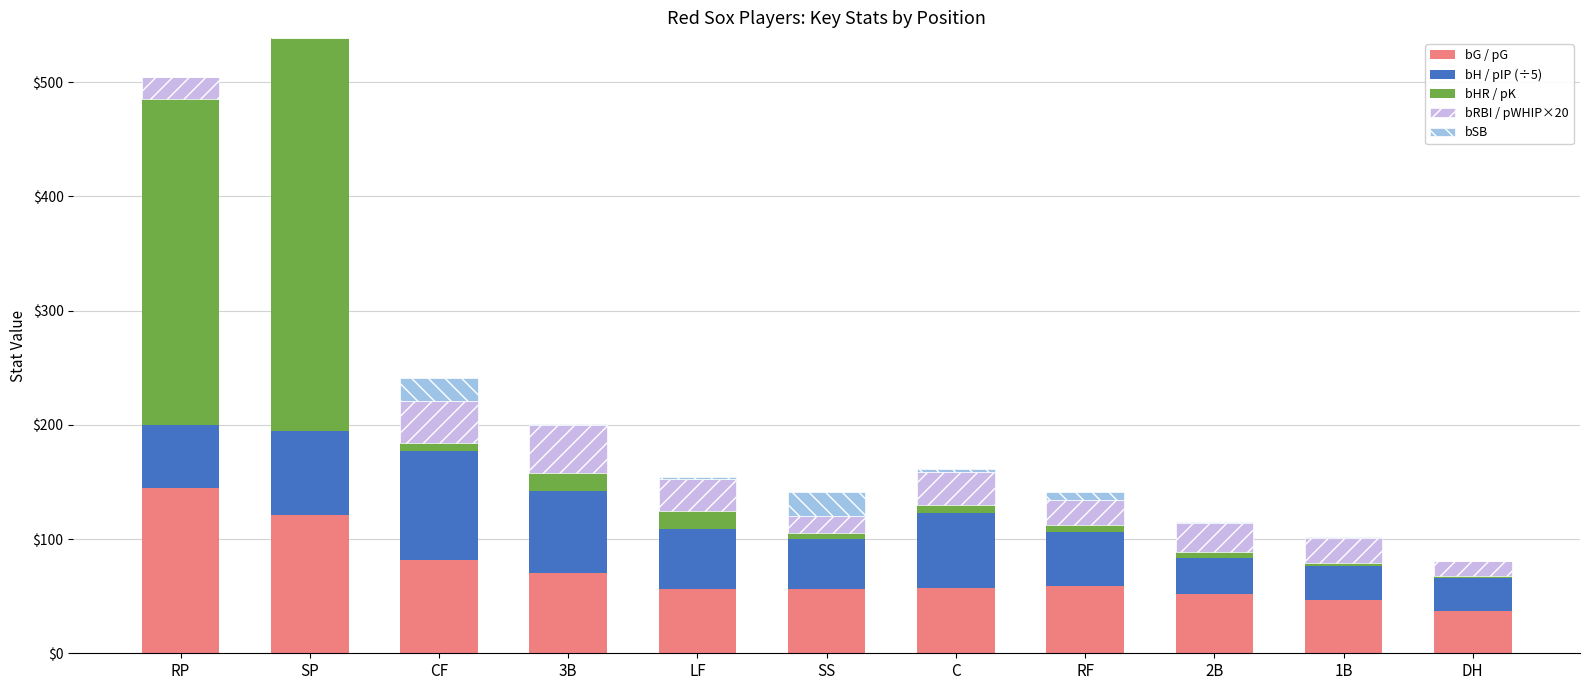

The bG / pG series shows 121.0 at SP. True or false?

True